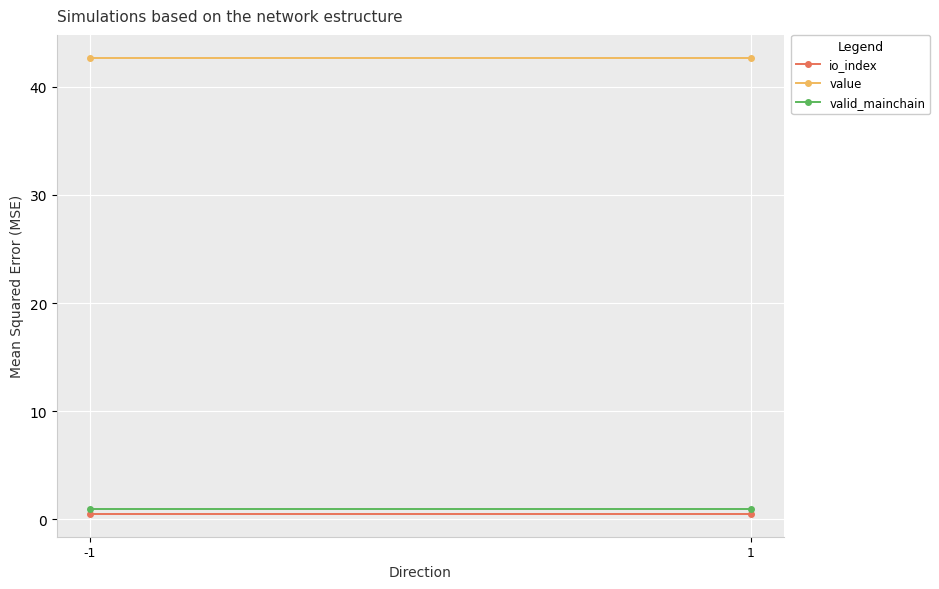

Reading left to right, transcribe all the data shown in this chart.

io_index: 0.5	0.5
value: 42.7	42.7
valid_mainchain: 1.0	1.0